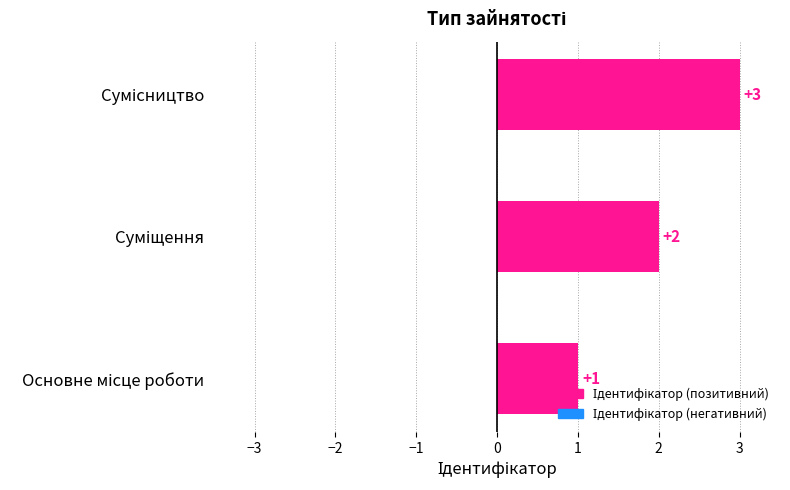

How many values are below 2?

1